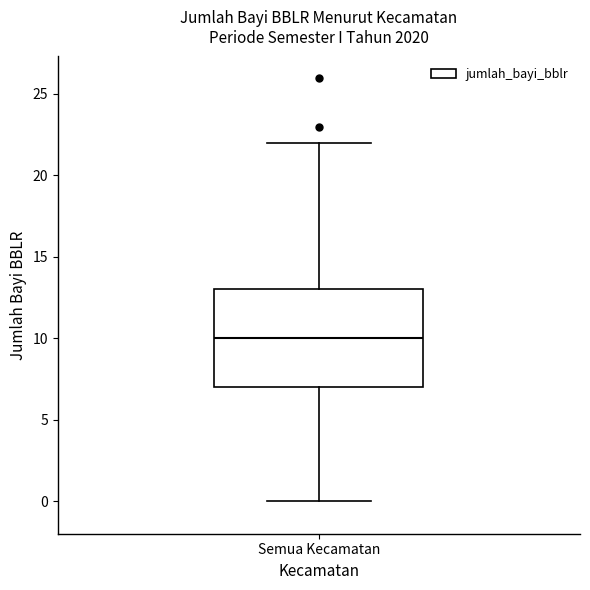

Read this box plot against the y-axis: the position of the median line, the range covered by the box, and the ends of both whiskers. The values are not printed on the chart, so give them approximately, as read against the axis.

median 10, box 7 to 13, whiskers 0 to 22